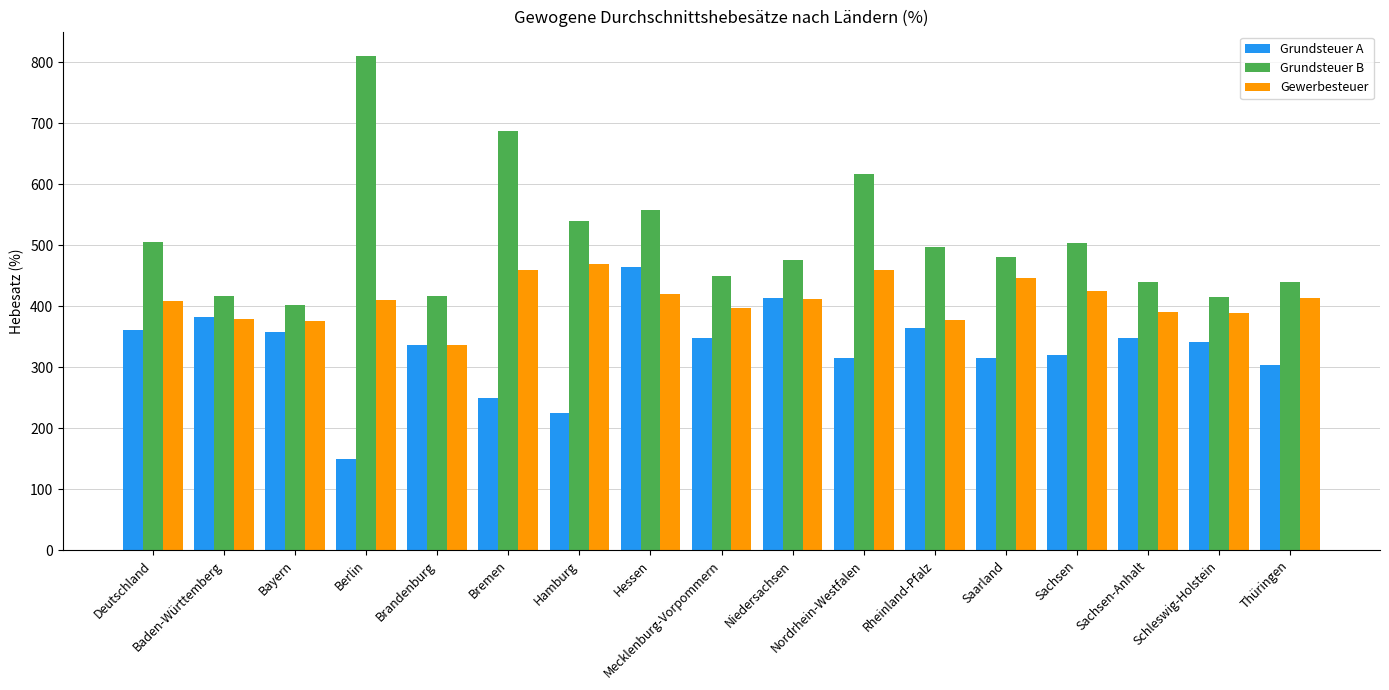

What is the sum of all Grundsteuer B values?

8654.3